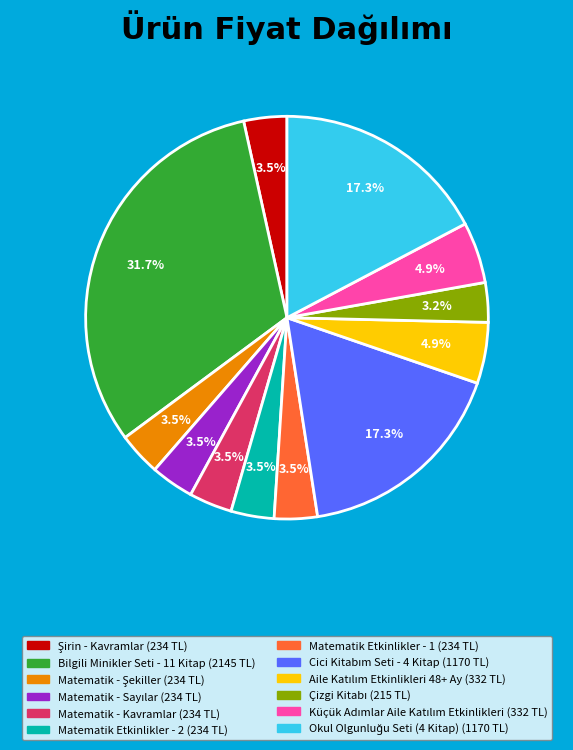

What portion of the pie excludes Matematik Etkinlikler - 2?

96.5%